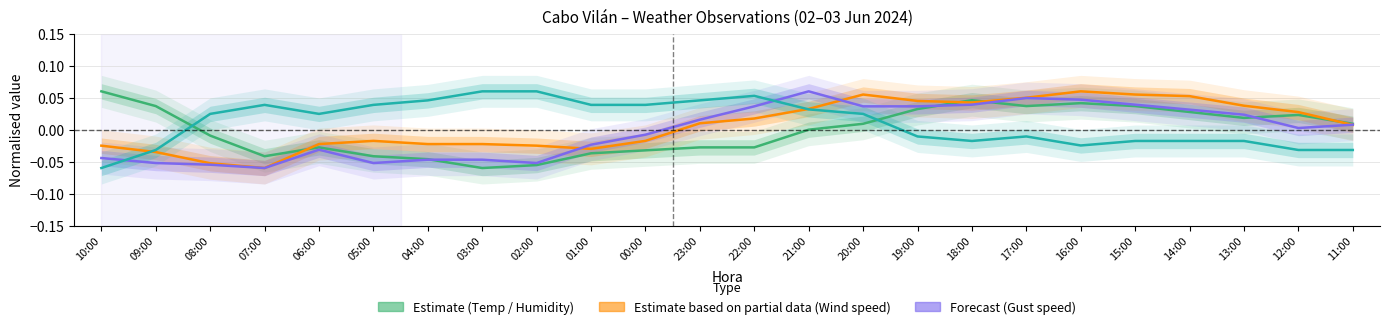

What is the approximate value of Refacho (km/h) at 05:00?

-0.1